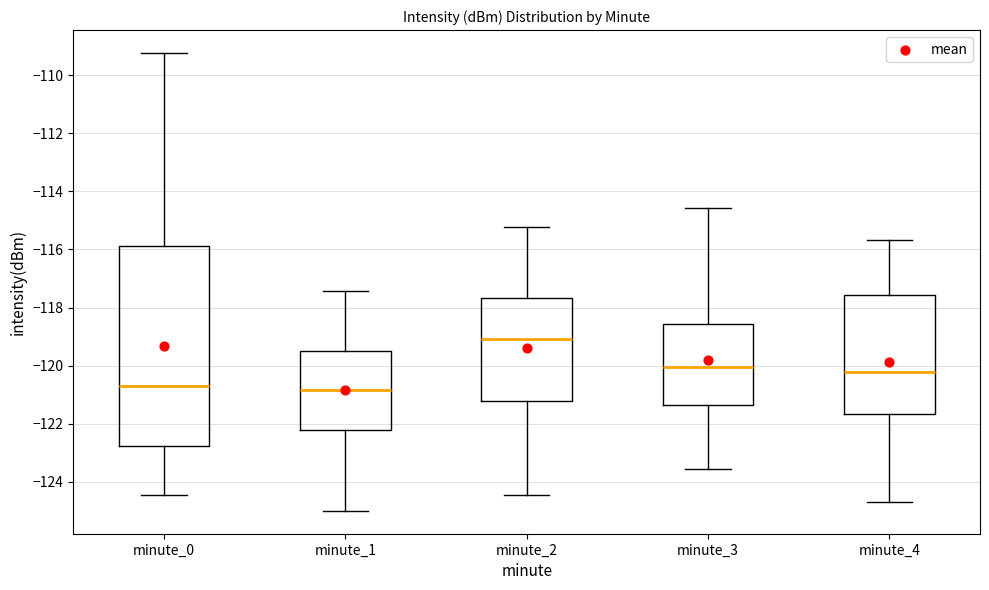

Reading left to right, transcribe this box plot: for each box, give where its median line is, the range the box spans, and where its two whiskers end, as read against the y-axis. The values are not printed on the chart, so give them approximately, as read against the axis.

minute_0: median -120.8, box -122.8 to -115.8, whiskers -124.4 to -109.2
minute_1: median -120.8, box -122.2 to -119.6, whiskers -125.0 to -117.4
minute_2: median -119.0, box -121.2 to -117.6, whiskers -124.4 to -115.2
minute_3: median -120.0, box -121.4 to -118.6, whiskers -123.6 to -114.6
minute_4: median -120.2, box -121.6 to -117.6, whiskers -124.6 to -115.6